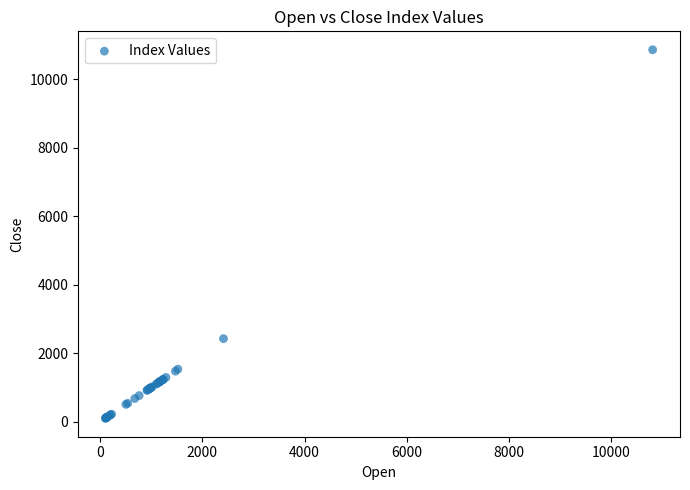

What Y value in the scatter plot is closest to 5481?

2429.3